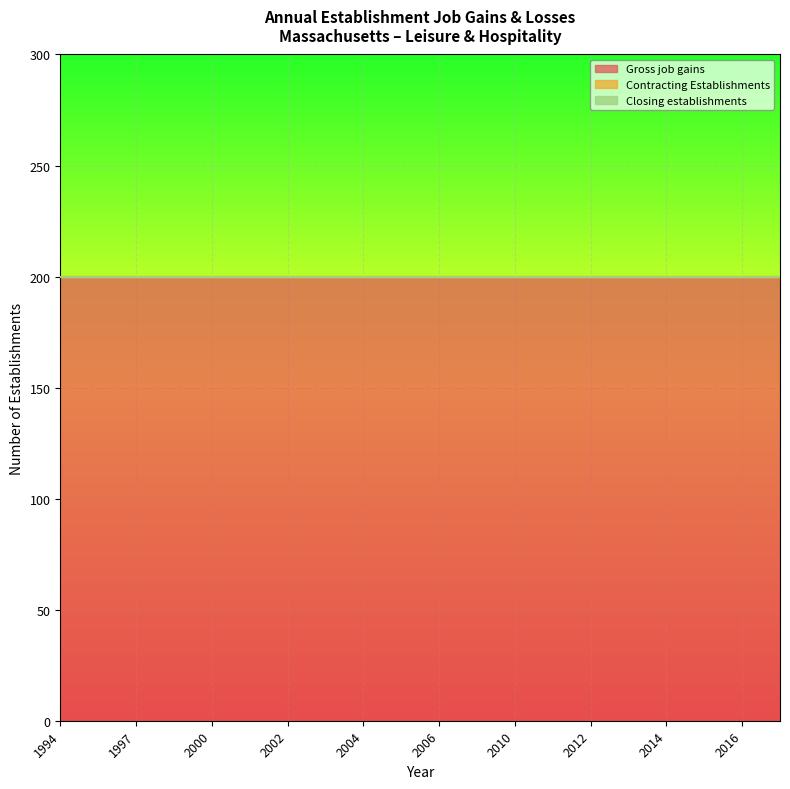

What is the total value across all series at 2009?

200